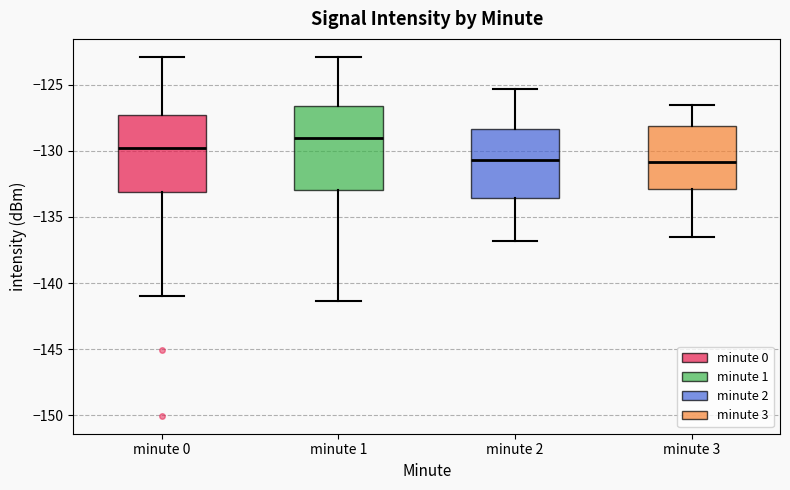

Reading left to right, read every box against the y-axis: the position of its median line, the range the box covers, and the ends of its whiskers. The values are not printed on the chart, so give them approximately, as read against the axis.

minute 0: median -130.0, box -133.0 to -127.5, whiskers -141.0 to -123.0
minute 1: median -129.0, box -133.0 to -126.5, whiskers -141.5 to -123.0
minute 2: median -130.5, box -133.5 to -128.5, whiskers -137.0 to -125.5
minute 3: median -131.0, box -133.0 to -128.0, whiskers -136.5 to -126.5